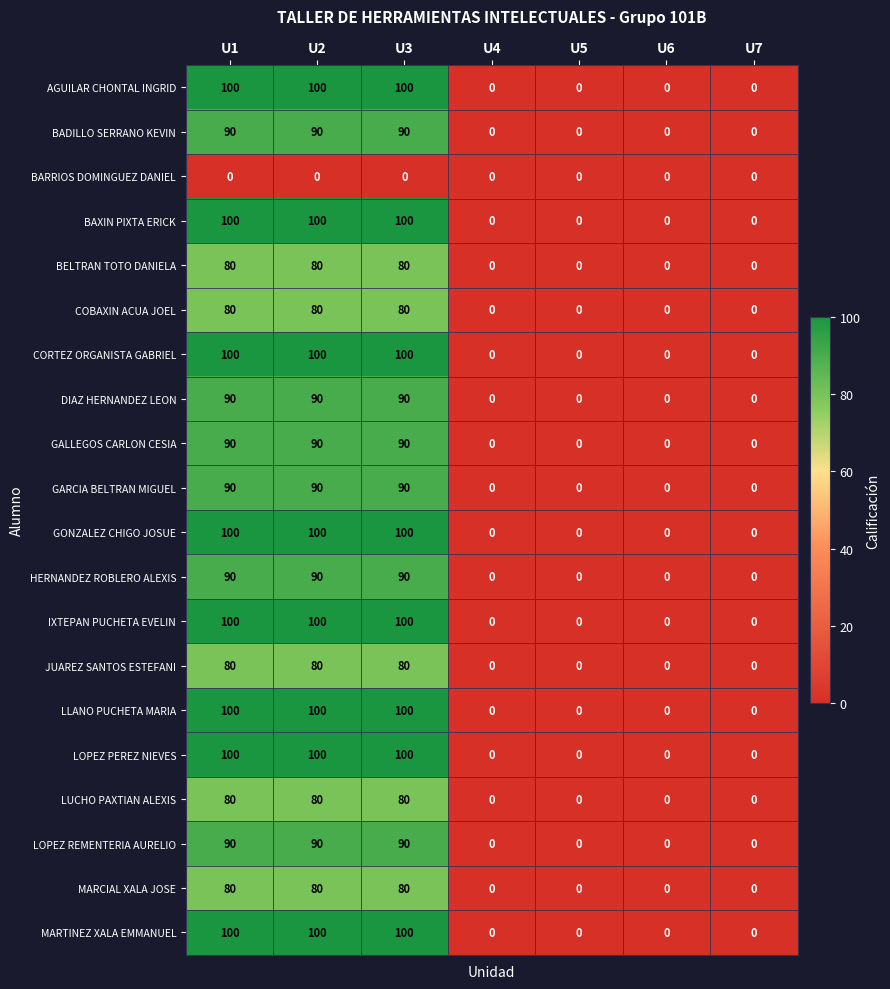

What is the spread (max minus min) of values at U2?

100